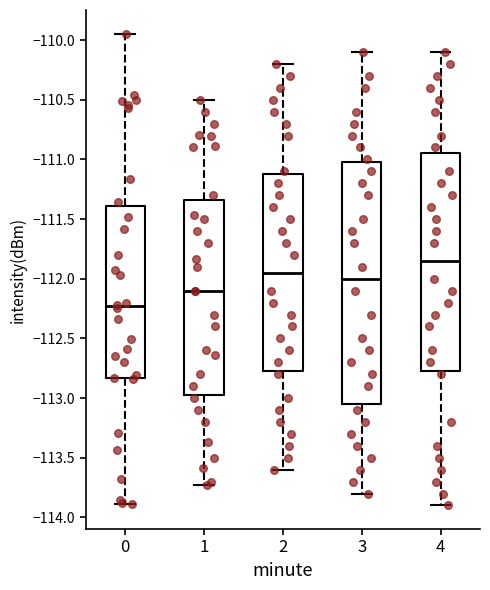

Reading left to right, transcribe this box plot: for each box, give where its median line is, the range the box spans, and where its two whiskers end, as read against the y-axis. The values are not printed on the chart, so give them approximately, as read against the axis.

0: median -112.25, box -112.85 to -111.40, whiskers -113.90 to -109.95
1: median -112.10, box -112.95 to -111.35, whiskers -113.75 to -110.50
2: median -111.95, box -112.75 to -111.10, whiskers -113.60 to -110.20
3: median -112.00, box -113.05 to -111.00, whiskers -113.80 to -110.10
4: median -111.85, box -112.75 to -110.95, whiskers -113.90 to -110.10